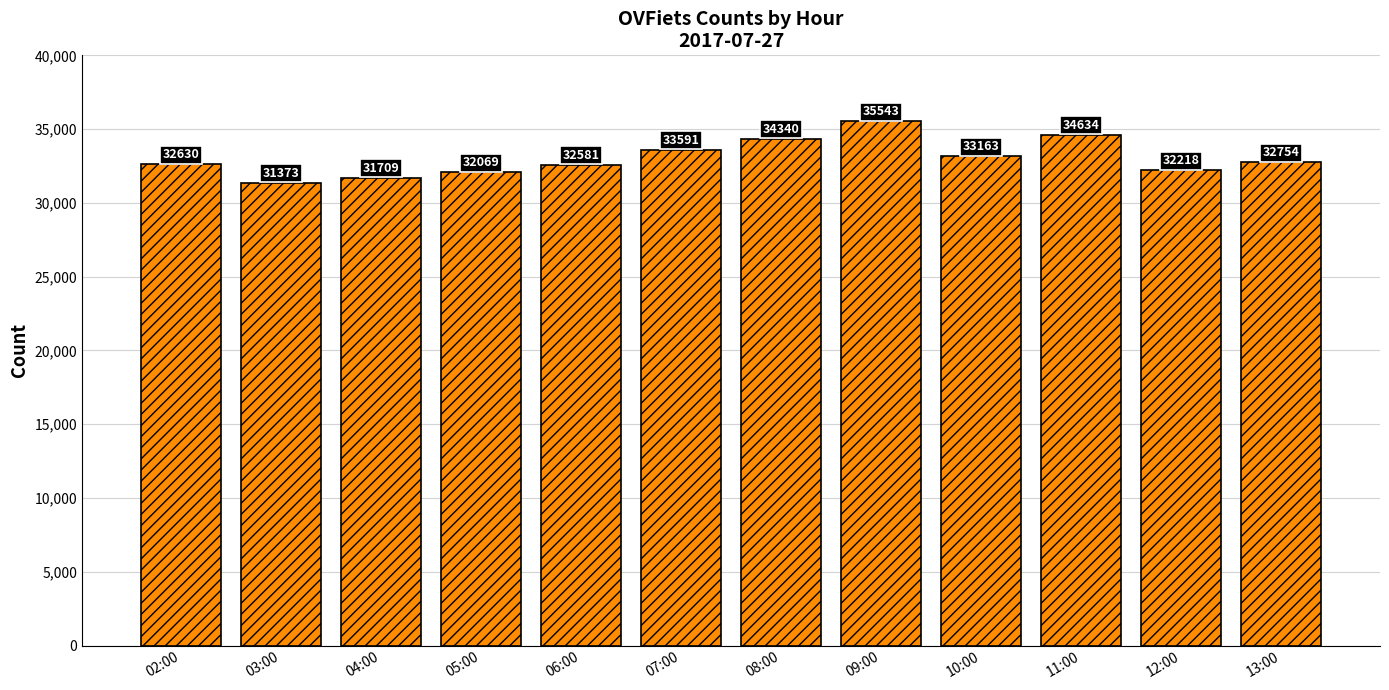

Read the value at 07:00, to the nearest 100.

33600